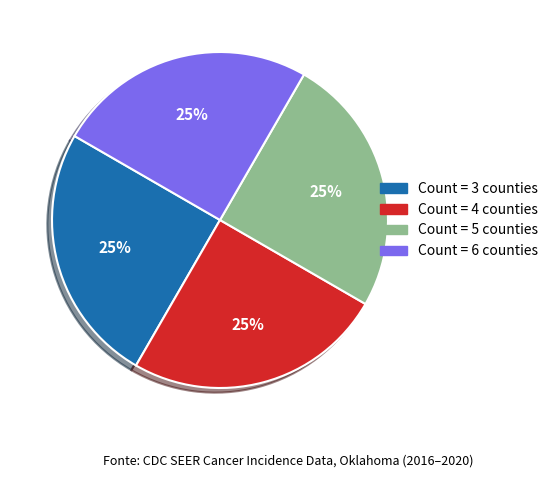

To the nearest percent, what is the average slice percentage?

25%